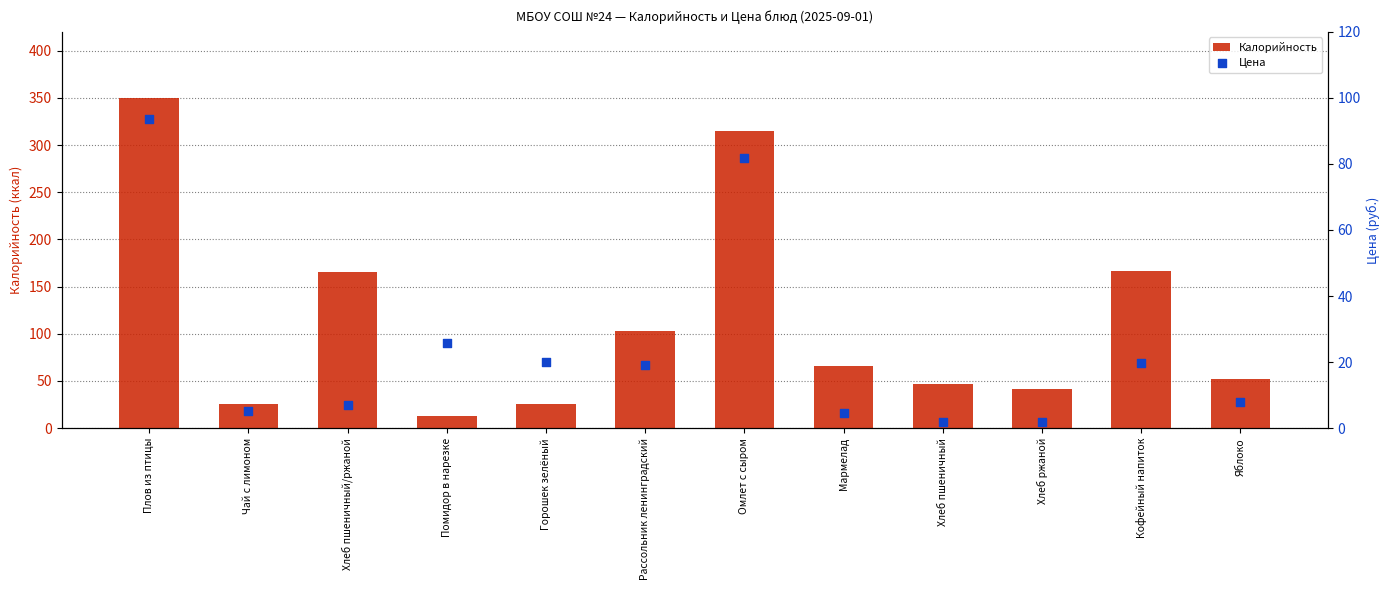

Which series has the largest total across all categories?

Калорийность